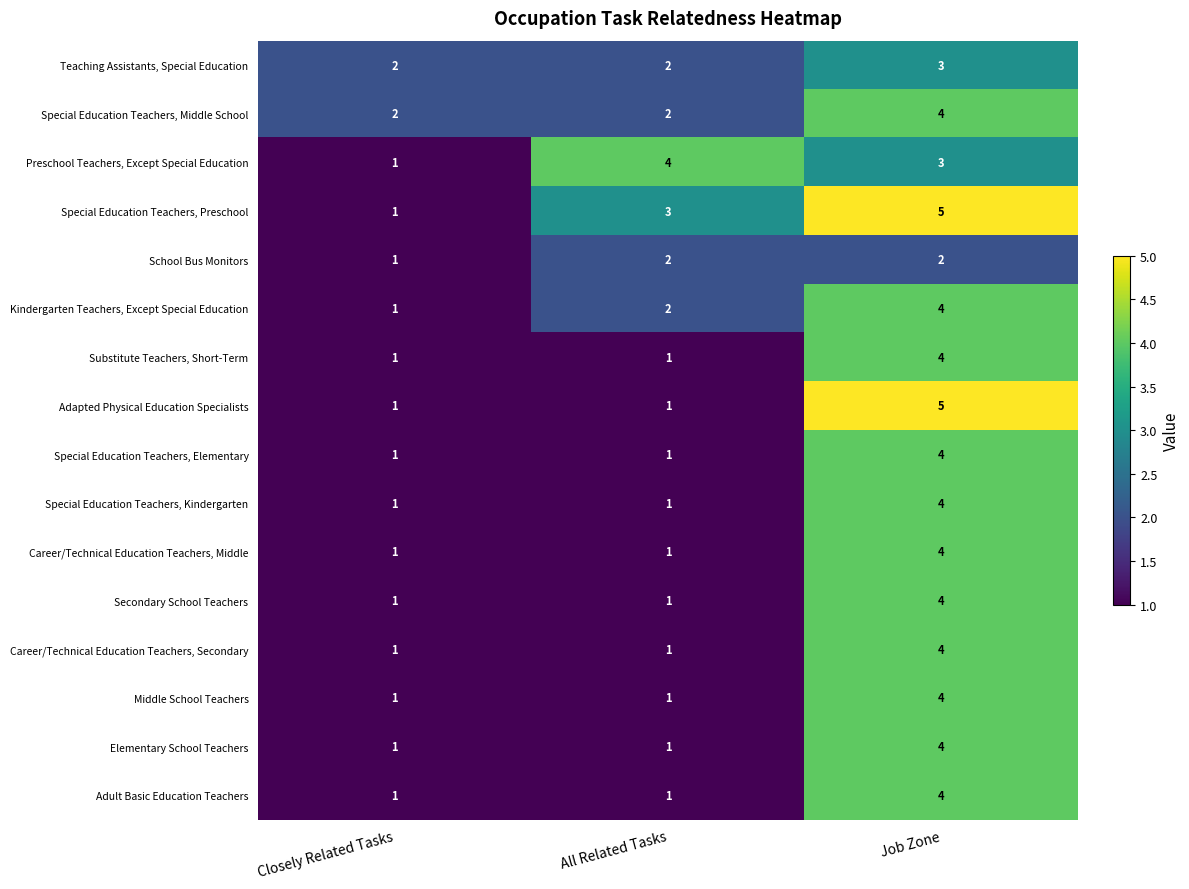

What is the difference between the maximum and minimum values in the Special Education Teachers, Kindergarten series?

3